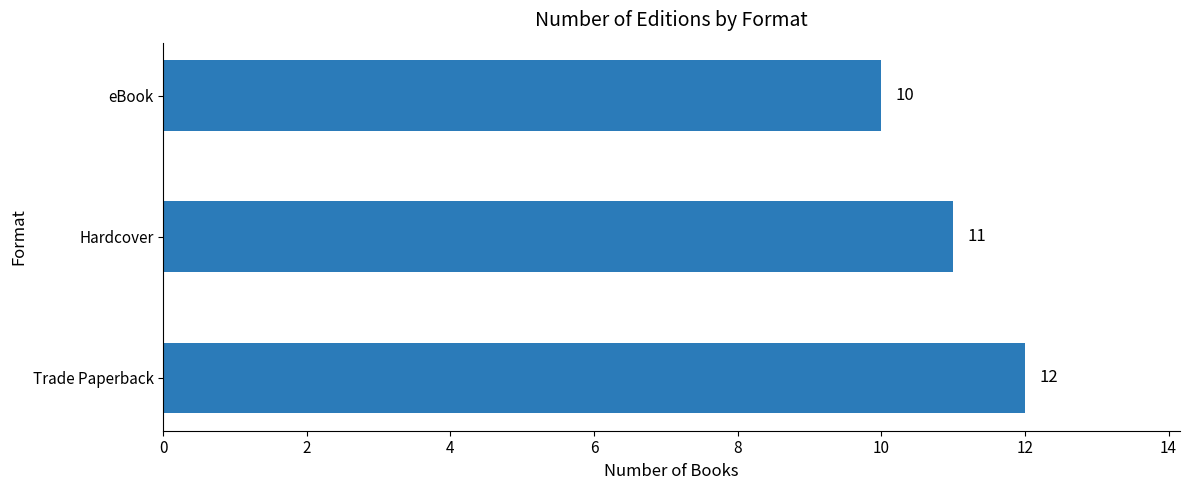

Are the bars horizontal?

Yes